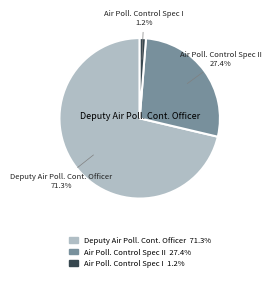

Which category accounts for the majority?

Deputy Air Poll. Cont. Officer